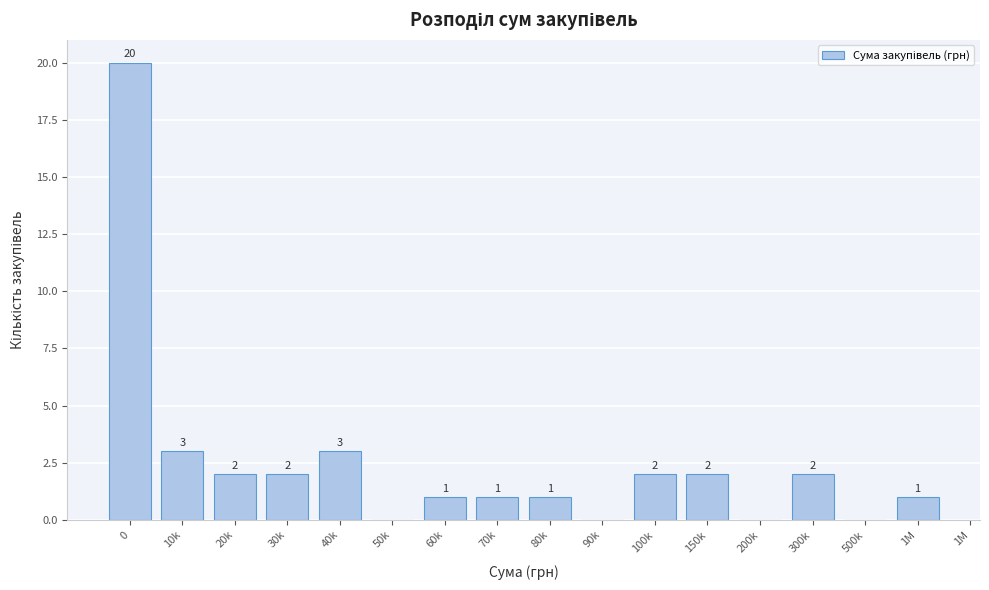

Reading left to right, what are all the values shown in this chart?

0=20	10k=3	20k=2	30k=2	40k=3	50k=0	60k=1	70k=1	80k=1	90k=0	100k=2	150k=2	200k=0	300k=2	500k=0	1M=1